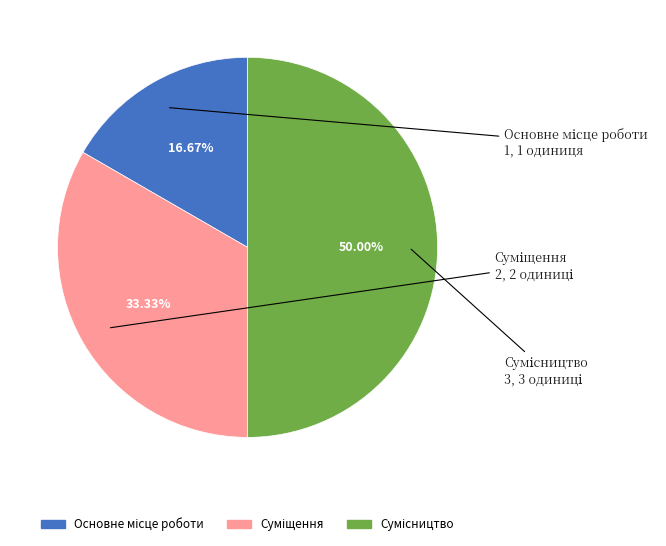

What percentage is the Суміщення slice, to the nearest percent?

33%